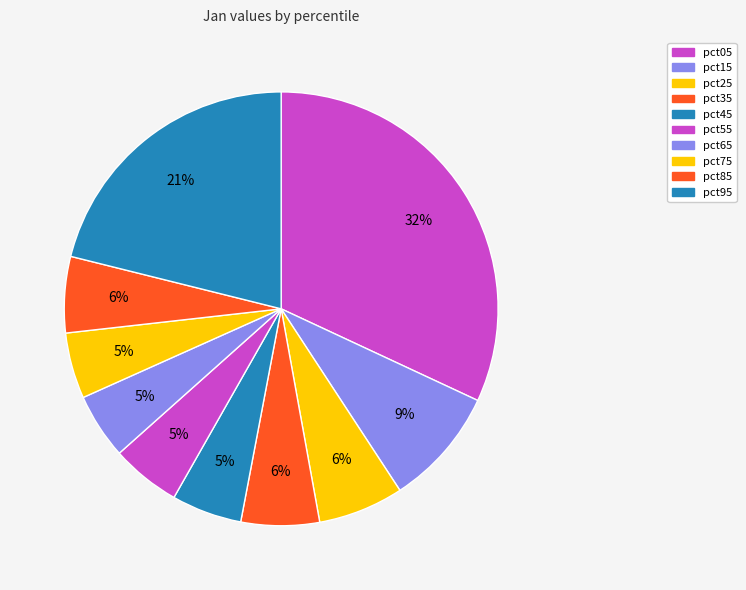

How many slices are in this pie chart?

10